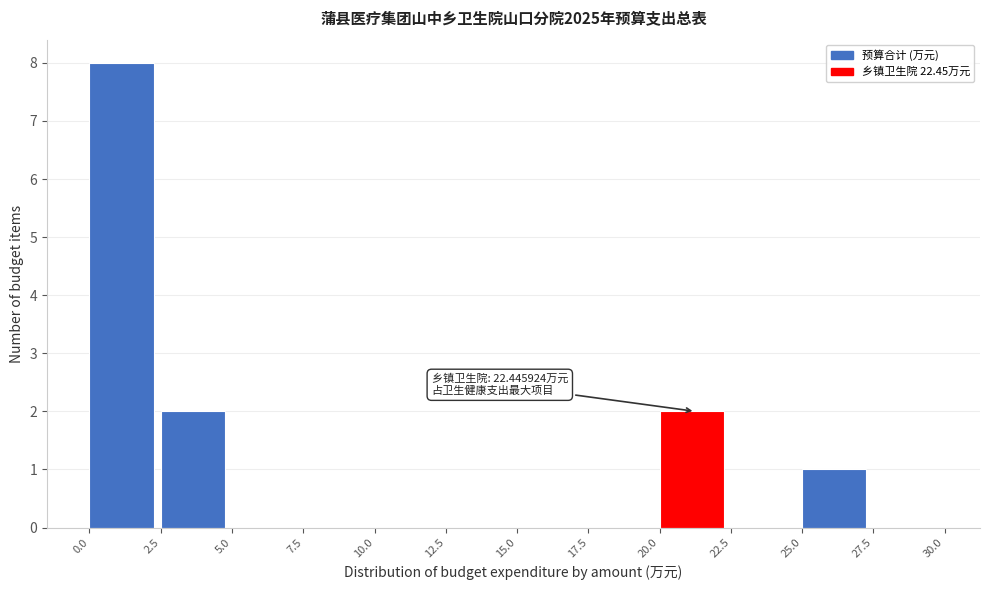

Over which range of the x-axis is the bar tallest?

0.0 to 2.5